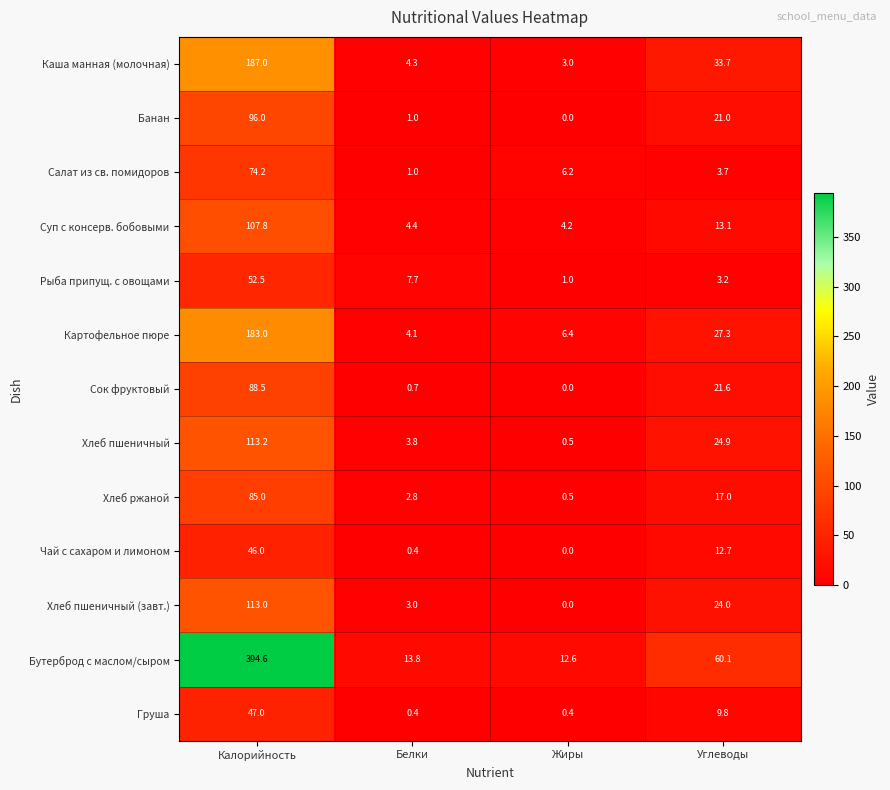

The value of Суп с консерв. бобовыми at Жиры is 5.7. True or false?

False